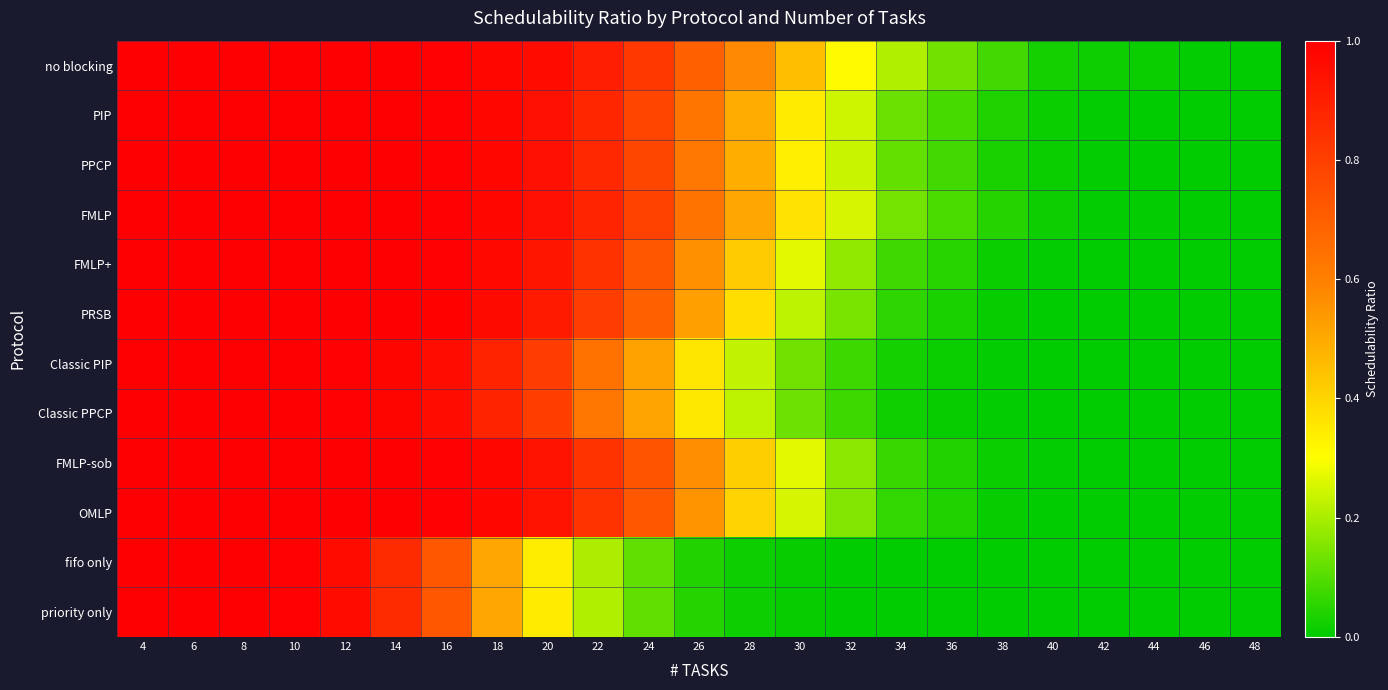

Which label corresponds to the smallest value in the chart?

48